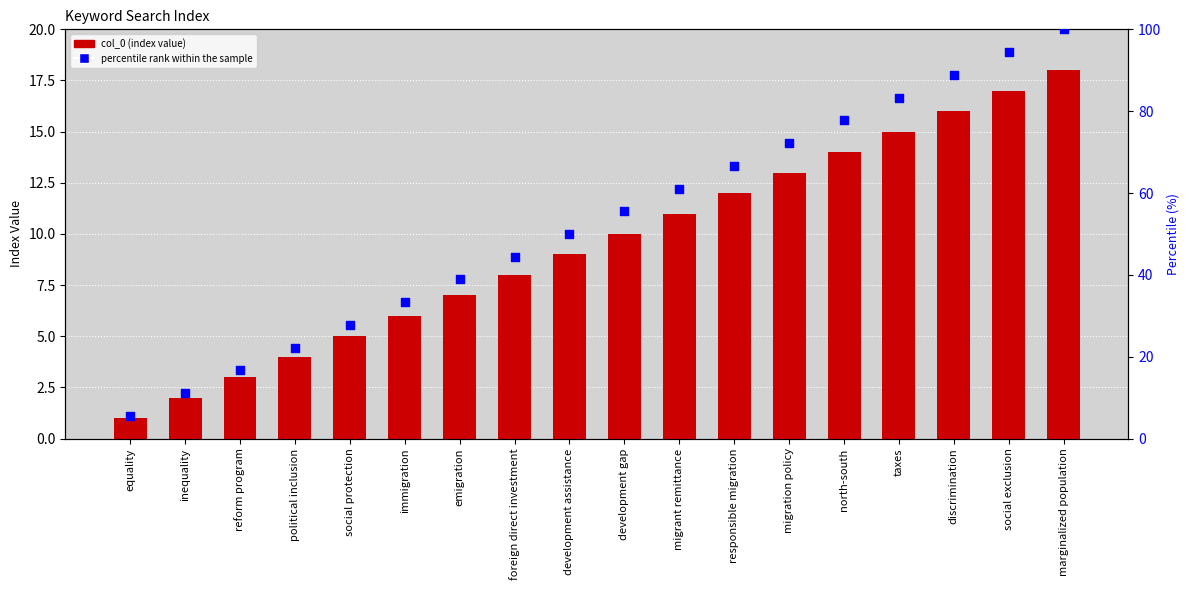

What is the total value across all series at social protection?

32.8